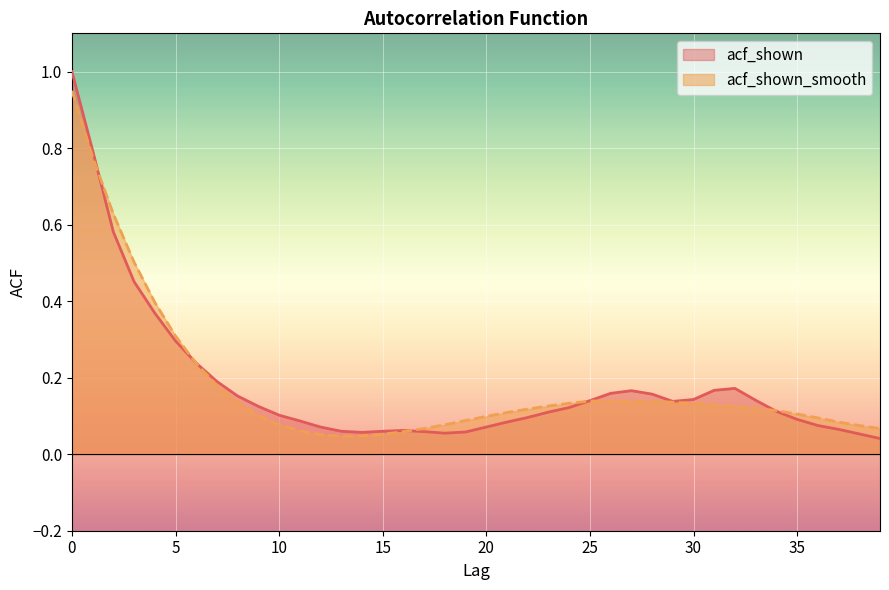

What is the value of the acf_shown_smooth point at the 25th from the left?

0.1